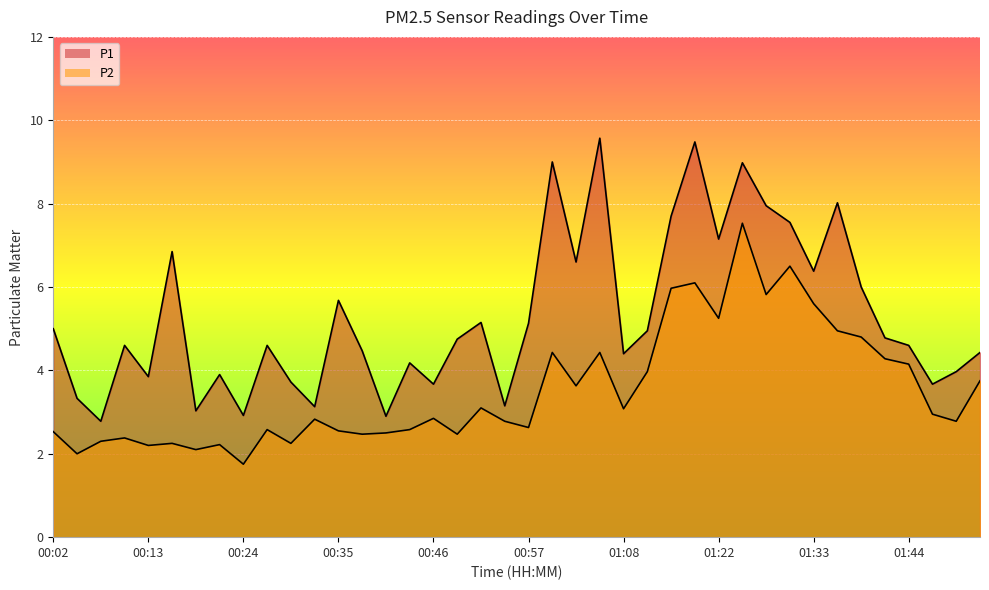

Reading left to right, list all the values displayed in this chart.

P1: 00:02=5.0	00:04=3.3	00:07=2.8	00:10=4.6	00:13=3.9	00:15=6.8	00:18=3.0	00:21=3.9	00:24=2.9	00:26=4.6	00:29=3.7	00:32=3.1	00:35=5.7	00:37=4.5	00:40=2.9	00:43=4.2	00:46=3.7	00:49=4.8	00:51=5.2	00:54=3.1	00:57=5.1	01:00=9.0	01:03=6.6	01:05=9.6	01:08=4.4	01:11=5.0	01:14=7.7	01:16=9.5	01:22=7.2	01:25=9.0	01:27=8.0	01:30=7.5	01:33=6.4	01:36=8.0	01:38=6.0	01:41=4.8	01:44=4.6	01:47=3.7	01:49=4.0	01:52=4.4
P2: 00:02=2.5	00:04=2.0	00:07=2.3	00:10=2.4	00:13=2.2	00:15=2.2	00:18=2.1	00:21=2.2	00:24=1.8	00:26=2.6	00:29=2.2	00:32=2.8	00:35=2.5	00:37=2.5	00:40=2.5	00:43=2.6	00:46=2.9	00:49=2.5	00:51=3.1	00:54=2.8	00:57=2.6	01:00=4.4	01:03=3.6	01:05=4.4	01:08=3.1	01:11=4.0	01:14=6.0	01:16=6.1	01:22=5.2	01:25=7.5	01:27=5.8	01:30=6.5	01:33=5.6	01:36=5.0	01:38=4.8	01:41=4.3	01:44=4.2	01:47=3.0	01:49=2.8	01:52=3.8